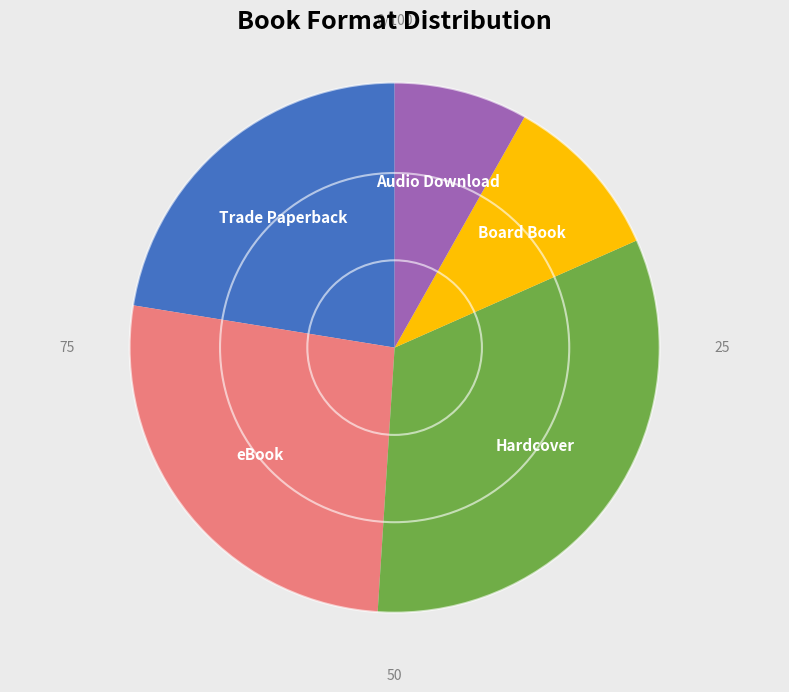

Is there a majority slice in this chart?

No